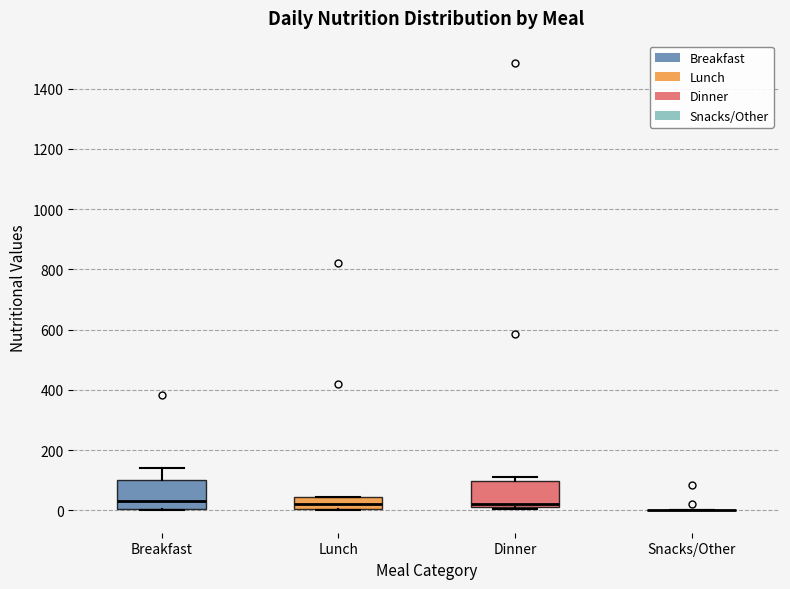

Reading left to right, transcribe this box plot: for each box, give where its median line is, the range the box spans, and where its two whiskers end, as read against the y-axis. The values are not printed on the chart, so give them approximately, as read against the axis.

Breakfast: median 20, box 0 to 100, whiskers 0 to 140
Lunch: median 20, box 0 to 40, whiskers 0 to 40
Dinner: median 20, box 0 to 100, whiskers 0 (just below the box's lower edge) to 100 (just above the box's upper edge)
Snacks/Other: box collapsed to a line at 0, whiskers 0 to 0